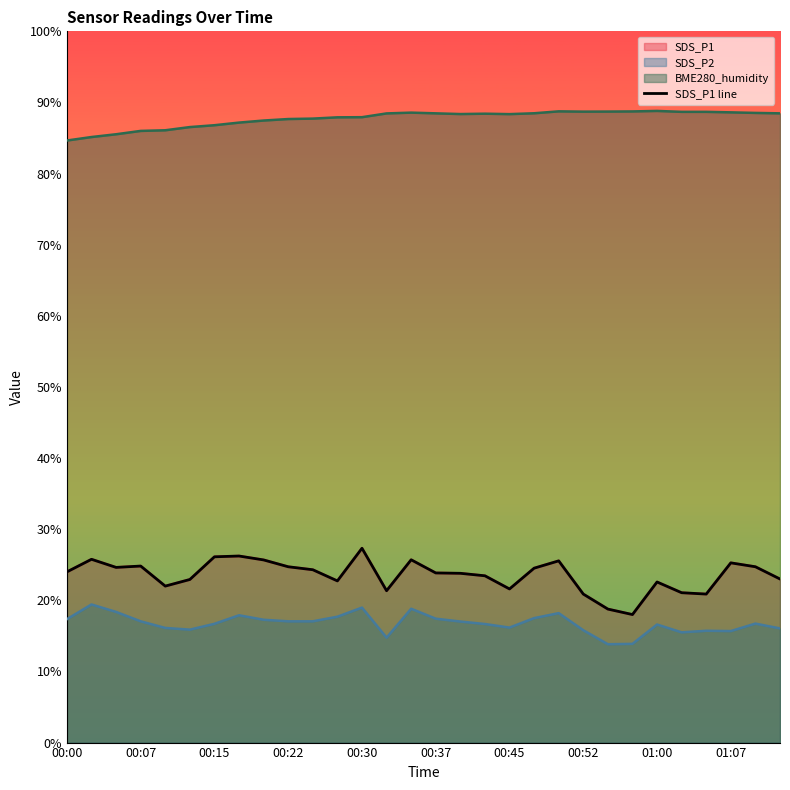

How many interior local peaks (higher than both neighbors) does the data have?

8